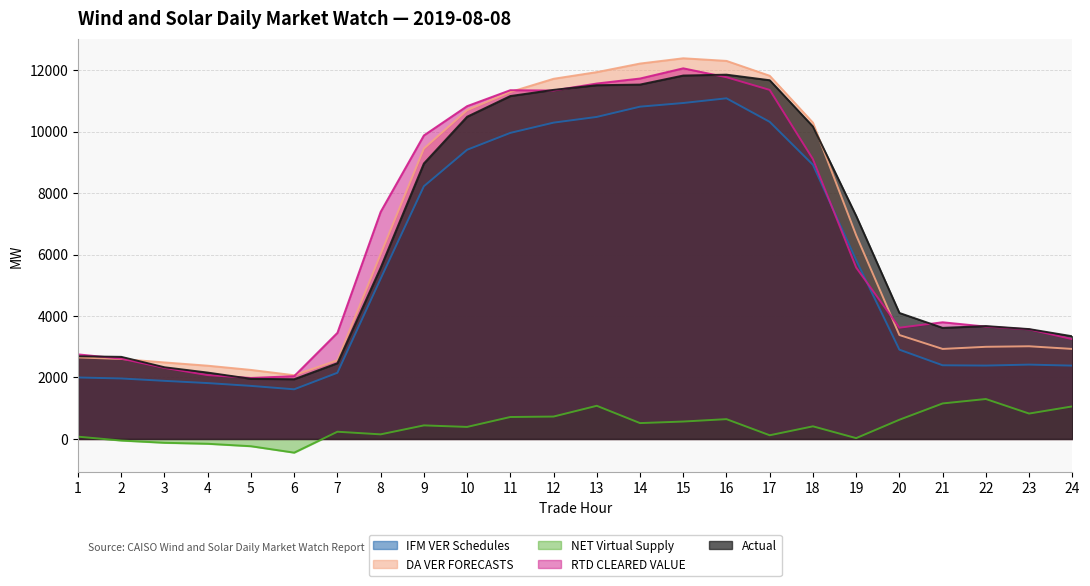

Which series has the widest spread of values?

DA VER FORECASTS